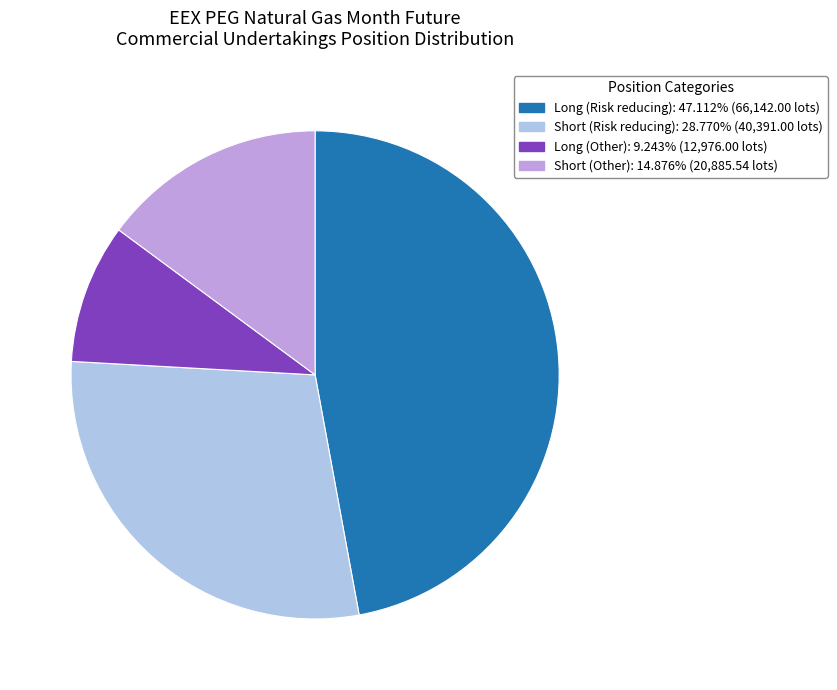

Do Short (Risk reducing) and Short (Other) together represent more than half of the pie?

No